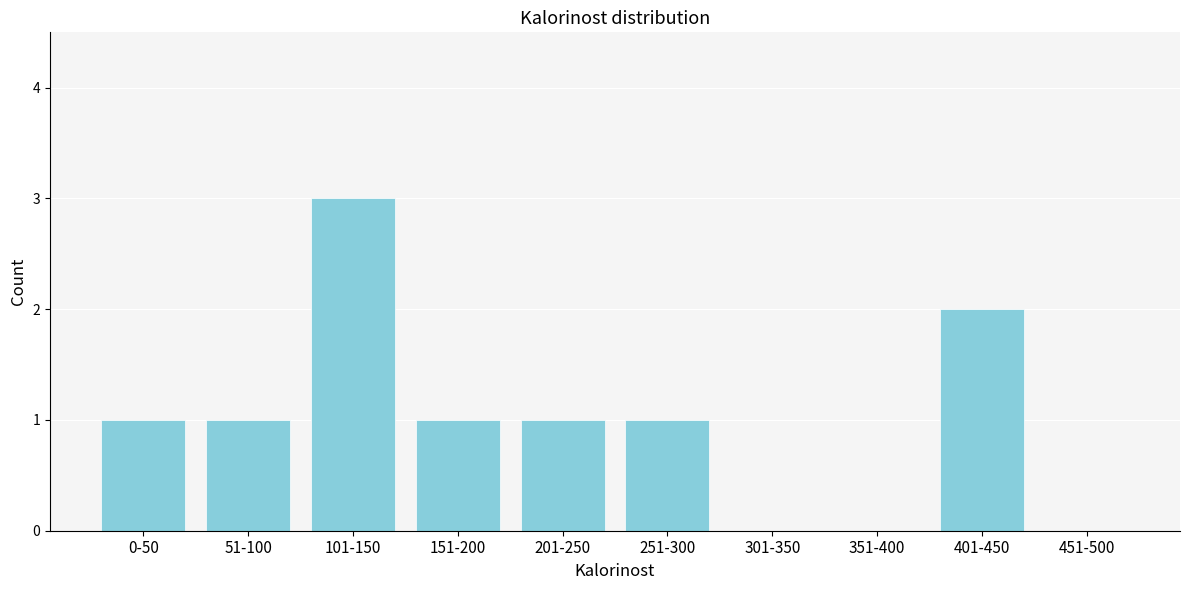

Reading left to right, extract all data points from this chart.

0-50=1	51-100=1	101-150=3	151-200=1	201-250=1	251-300=1	301-350=0	351-400=0	401-450=2	451-500=0